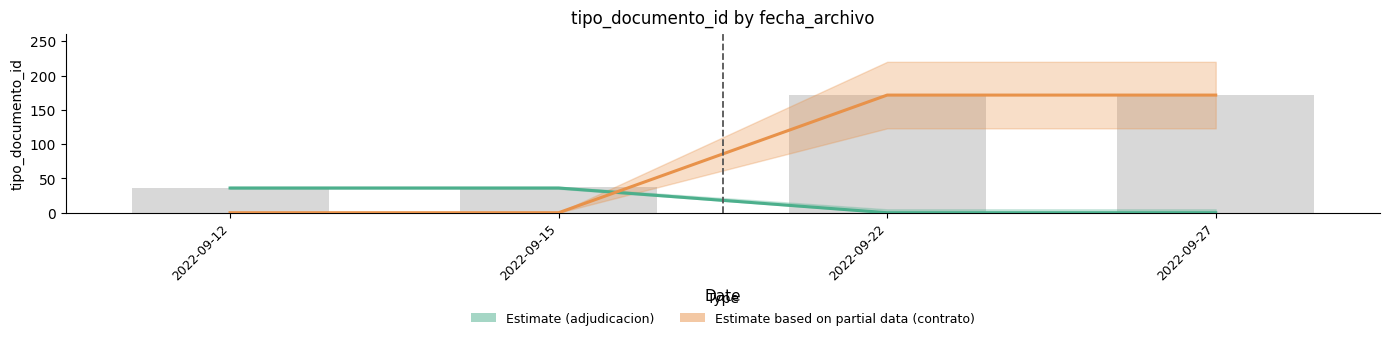

Count the number of categories in the chart.

4